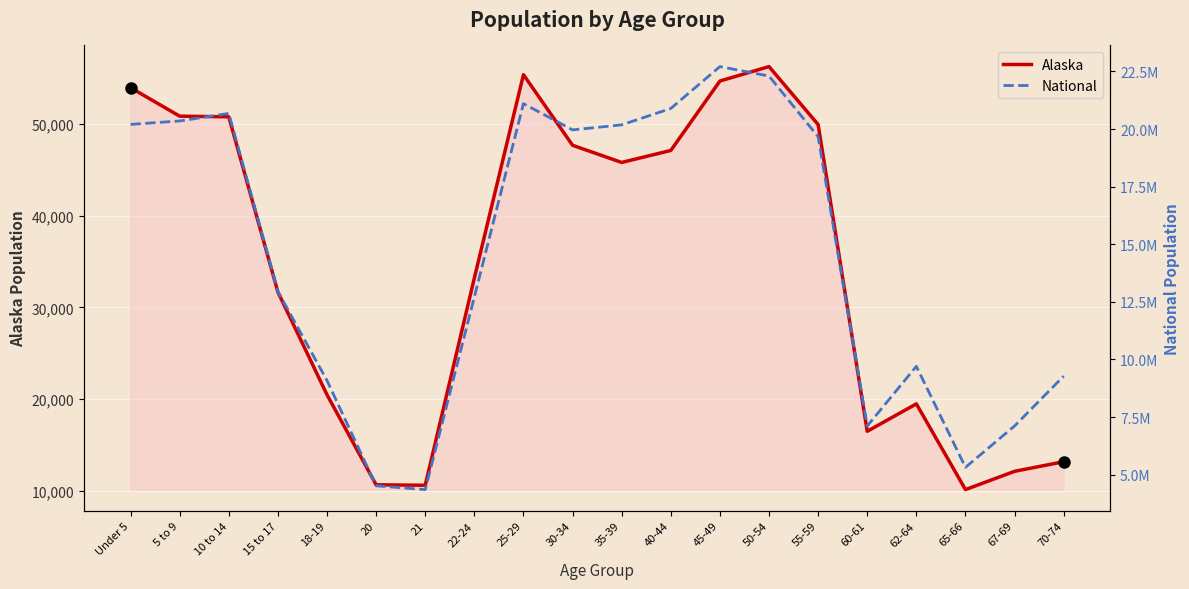

Which series has the widest spread of values?

National